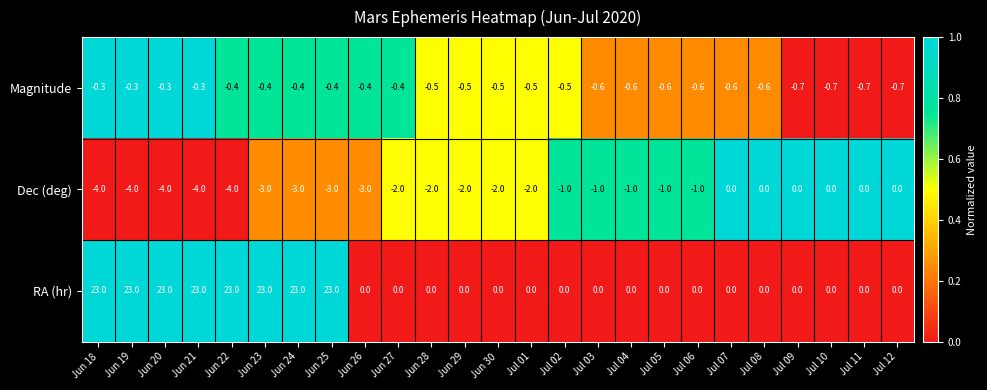

At Jul 03, list the series in order from largest to smallest.

RA (hr), Magnitude, Dec (deg)